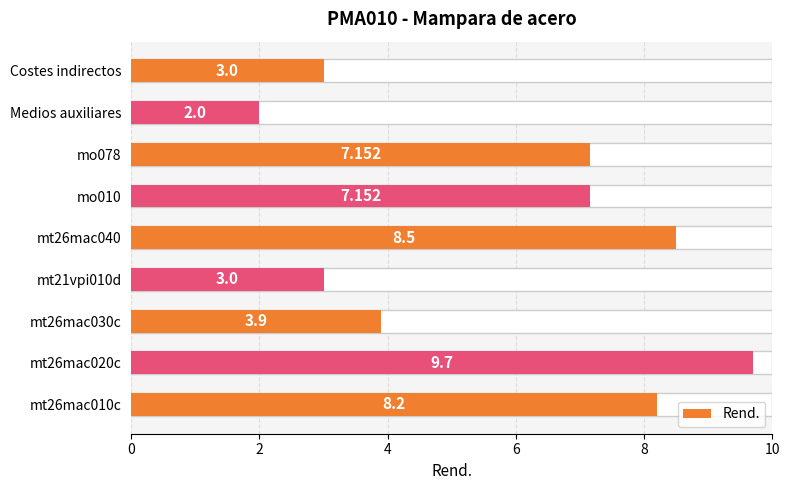

What is the sum of all values?

52.6